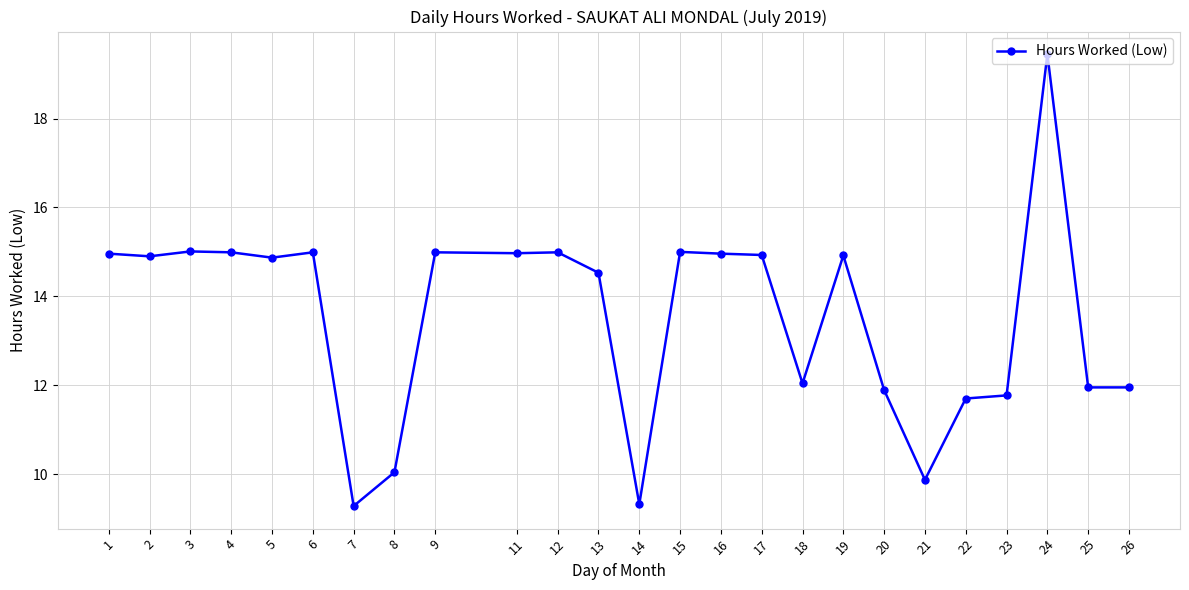

True or false: the data shows 10.0 at 8.

True